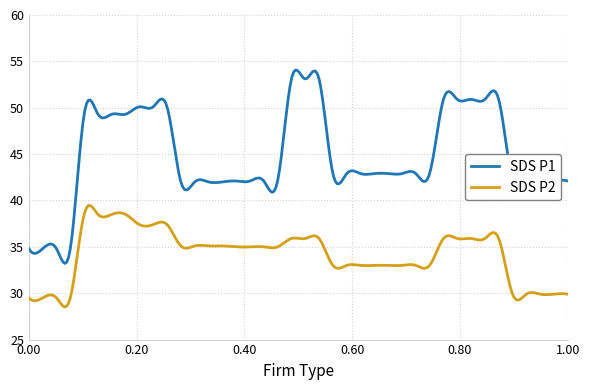

List the series in order of their overall mean, highest first.

SDS P1, SDS P2